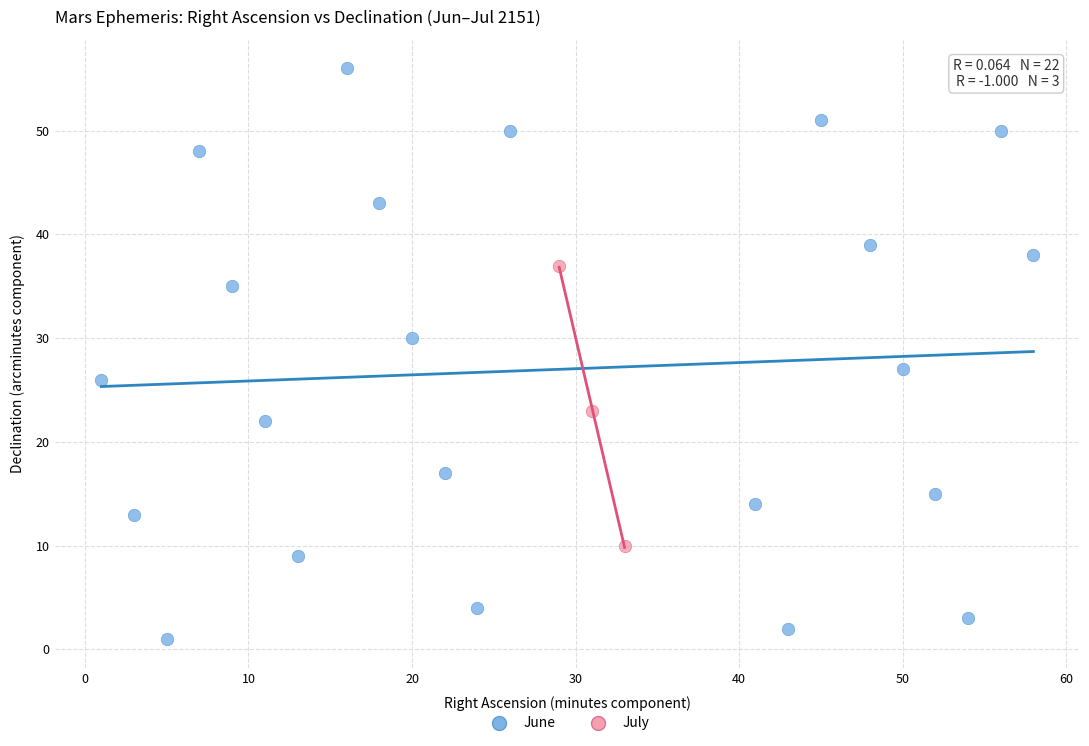

Which series has the largest Y range (max minus min)?

June